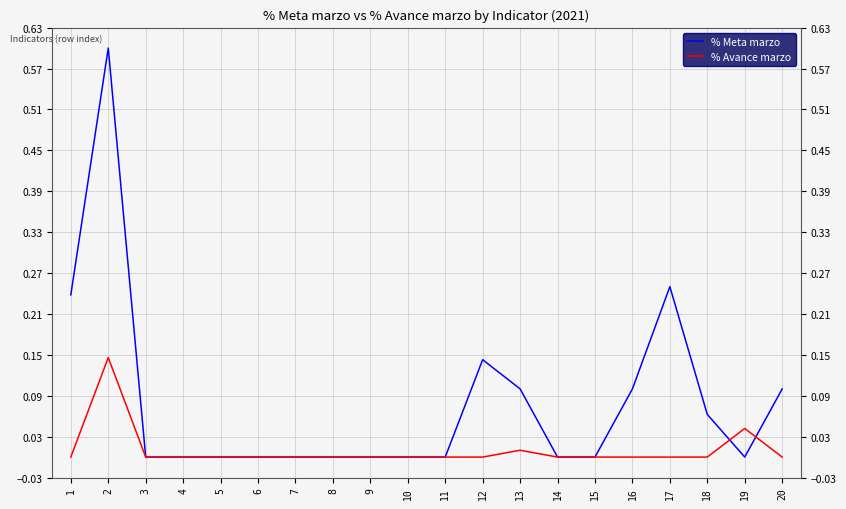

What is the highest value of the % Meta marzo series?

0.6